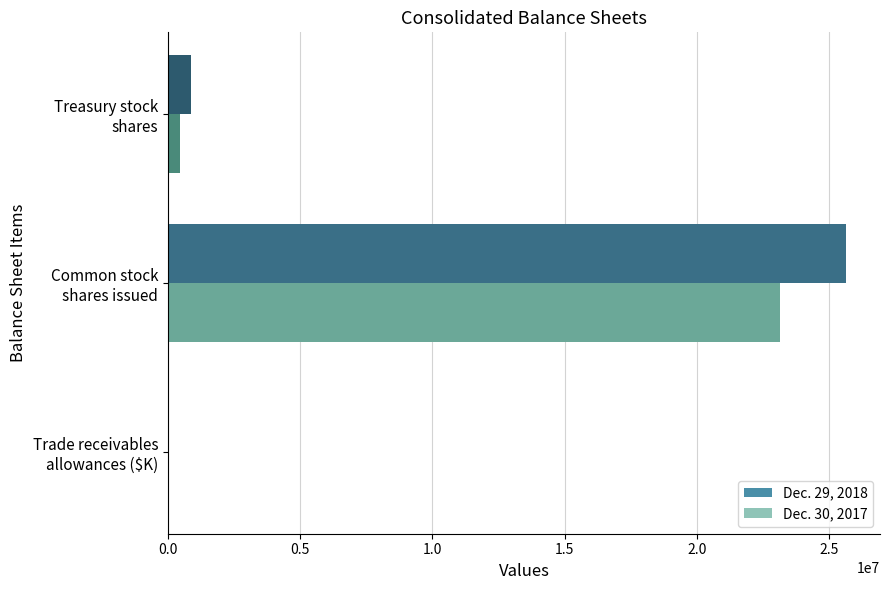

What is the greatest value displayed?

25641959